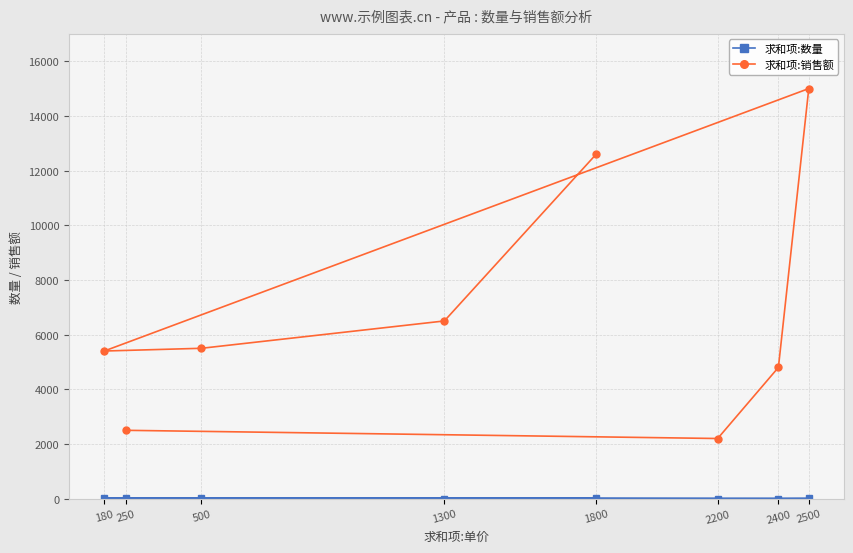

True or false: 求和项:数量 has a value of 11 at 500.

True